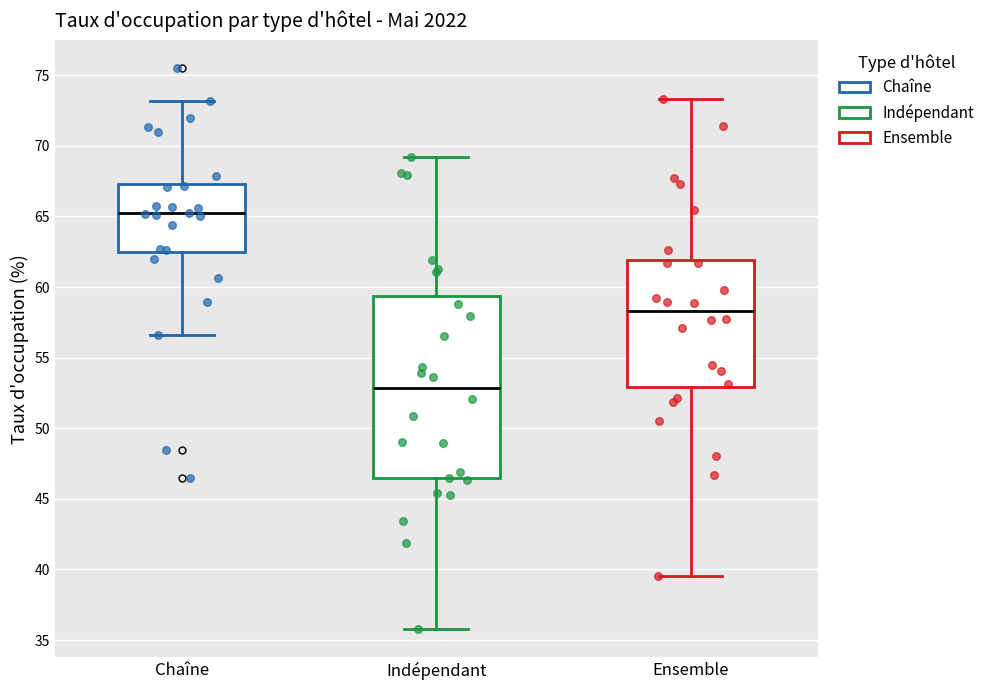

Which box is the tallest, from its lower edge to its upper edge?

Indépendant